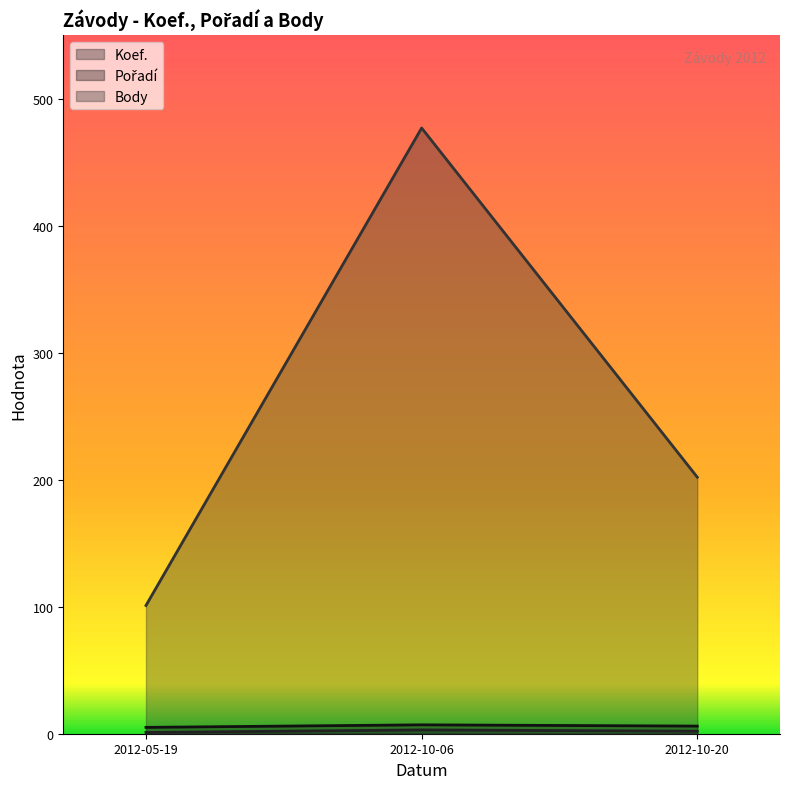

What is the difference between the second highest and minimum values in the Body series?

101